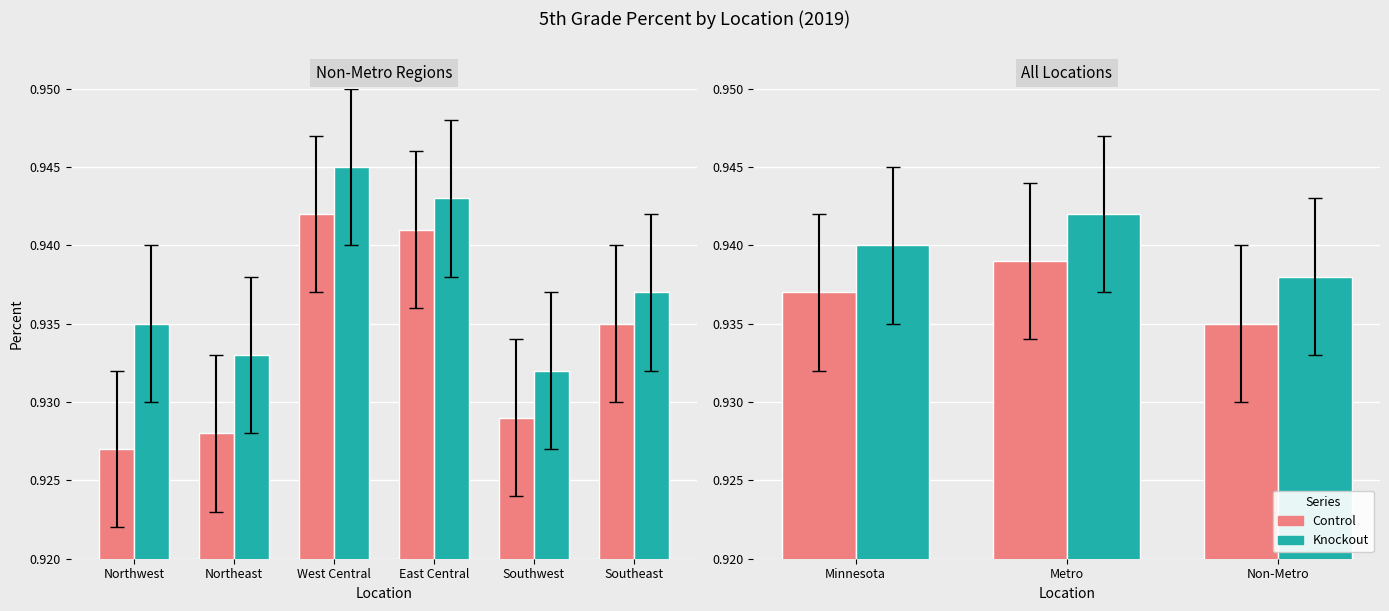

What are all the series names shown in the legend?

Control, Knockout